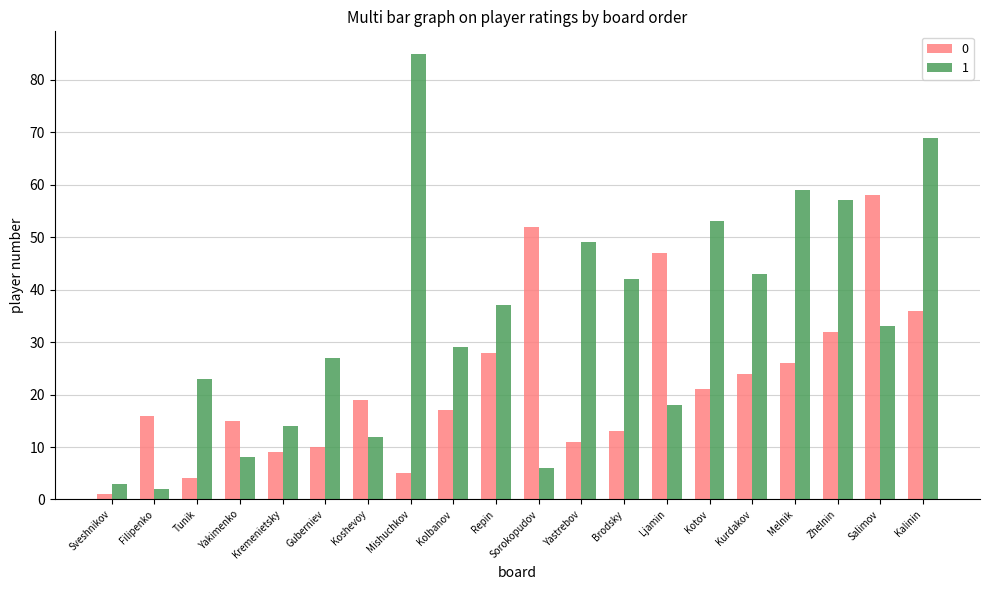

Reading right to left, extract all data points from this chart.

0: Kalinin=36	Salimov=58	Zhelnin=32	Melnik=26	Kurdakov=24	Kotov=21	Ljamin=47	Brodsky=13	Yastrebov=11	Sorokopudov=52	Repin=28	Kolbanov=17	Mishuchkov=5	Koshevoy=19	Guberniev=10	Kremenietsky=9	Yakimenko=15	Tunik=4	Filipenko=16	Sveshnikov=1
1: Kalinin=69	Salimov=33	Zhelnin=57	Melnik=59	Kurdakov=43	Kotov=53	Ljamin=18	Brodsky=42	Yastrebov=49	Sorokopudov=6	Repin=37	Kolbanov=29	Mishuchkov=85	Koshevoy=12	Guberniev=27	Kremenietsky=14	Yakimenko=8	Tunik=23	Filipenko=2	Sveshnikov=3